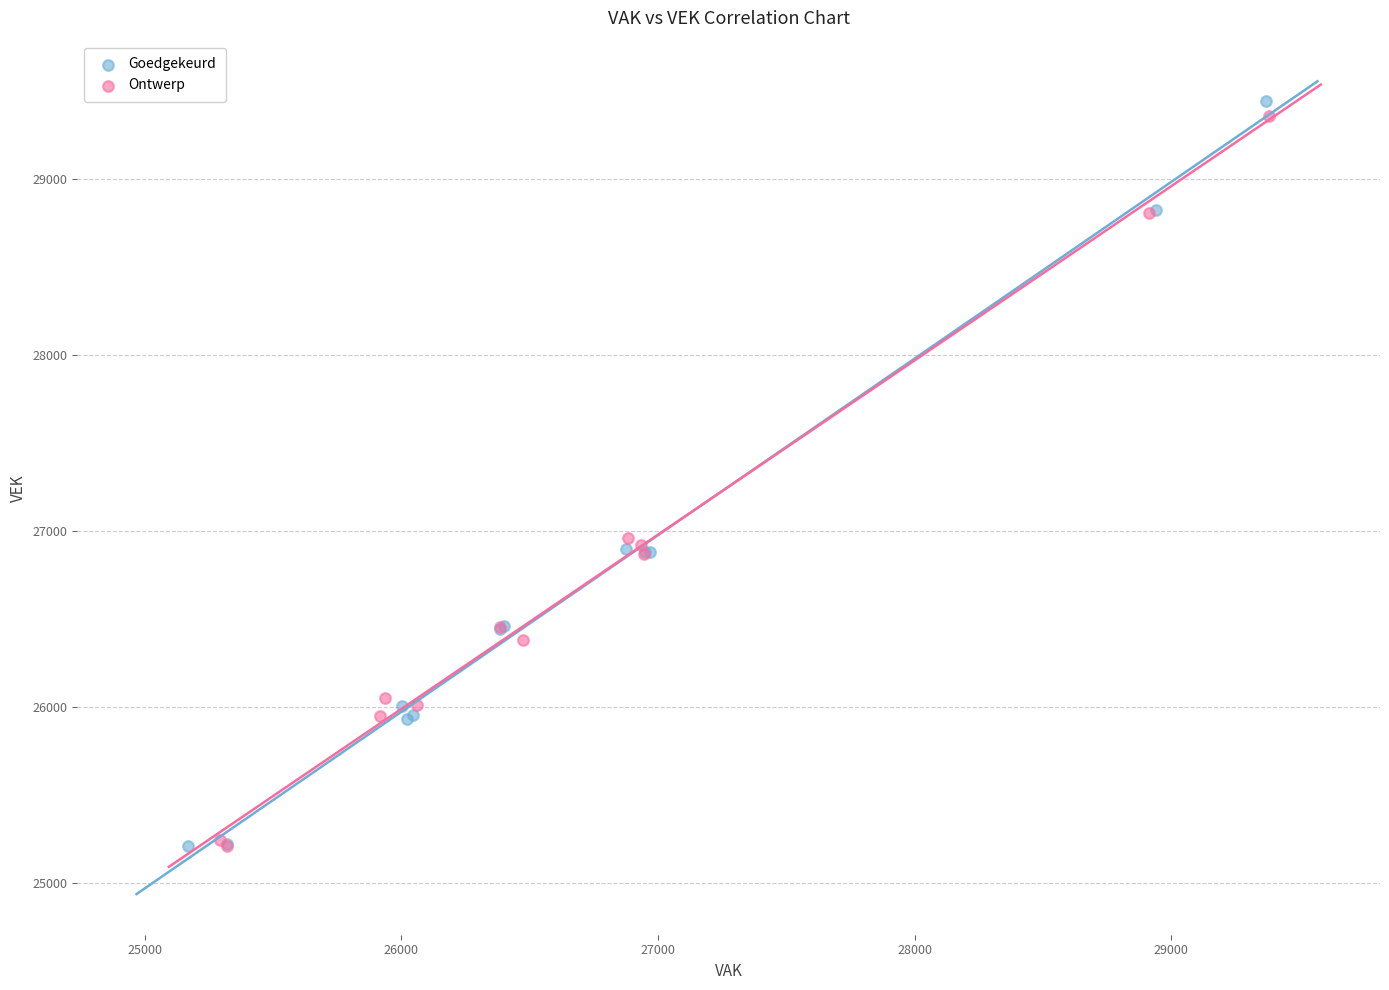

Which series reaches the maximum Y coordinate?

Goedgekeurd